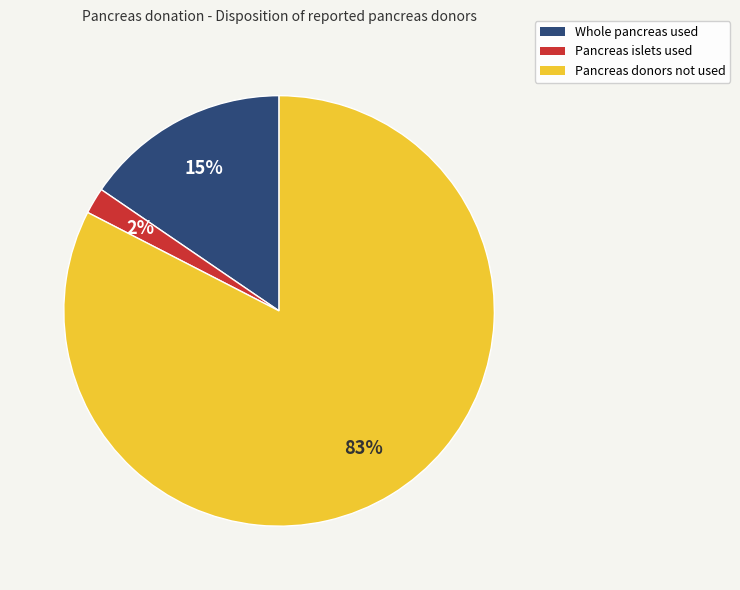

To the nearest percent, what is the average slice percentage?

33%